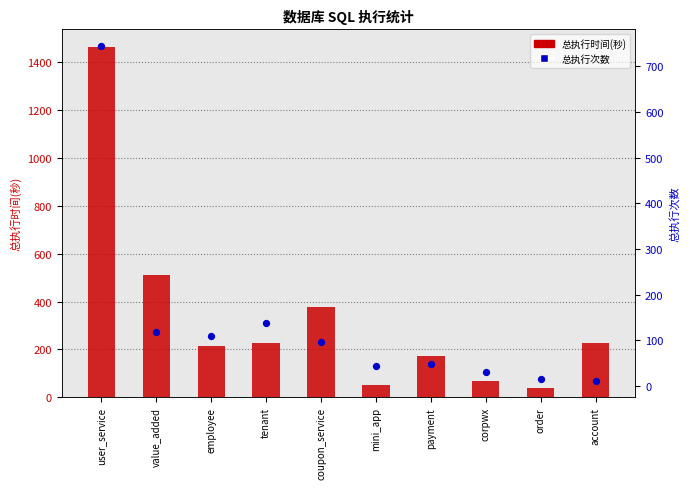

Which series has the widest spread of Y values?

总执行时间(秒)